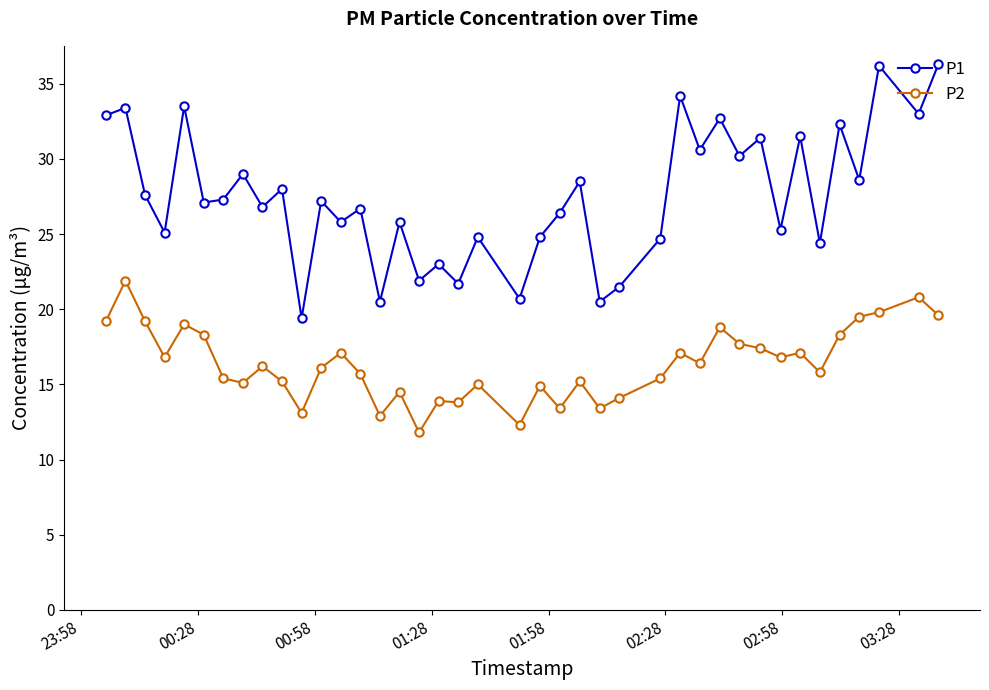

What are all the series names shown in the legend?

P1, P2